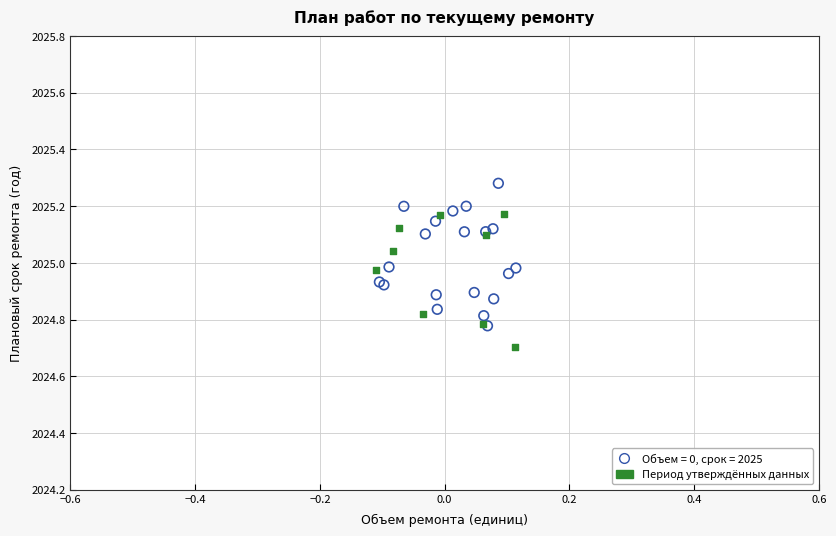

Which series contains the highest Y value?

Объем = 0, срок = 2025